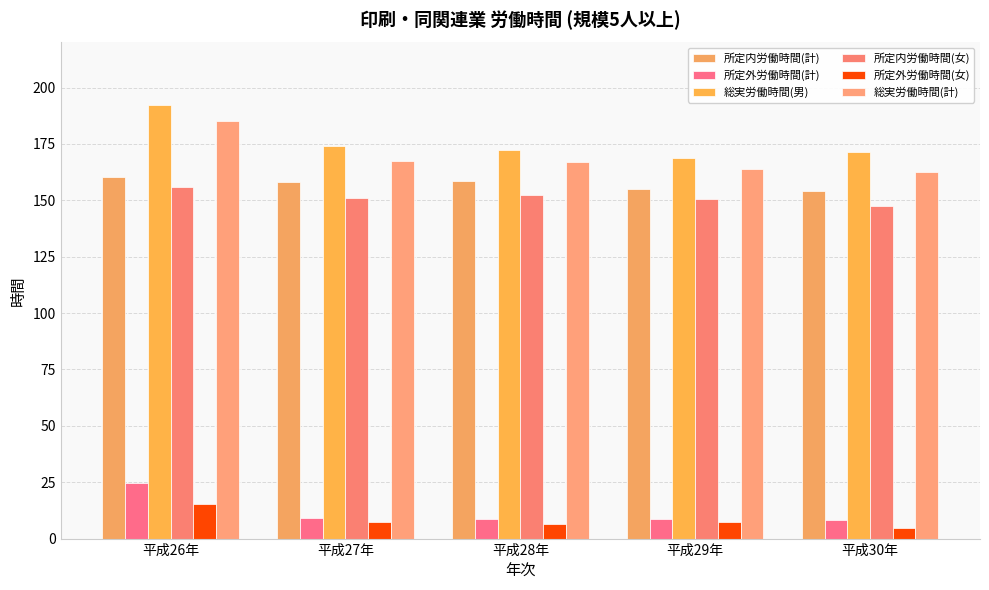

How many groups of bars are there?

5